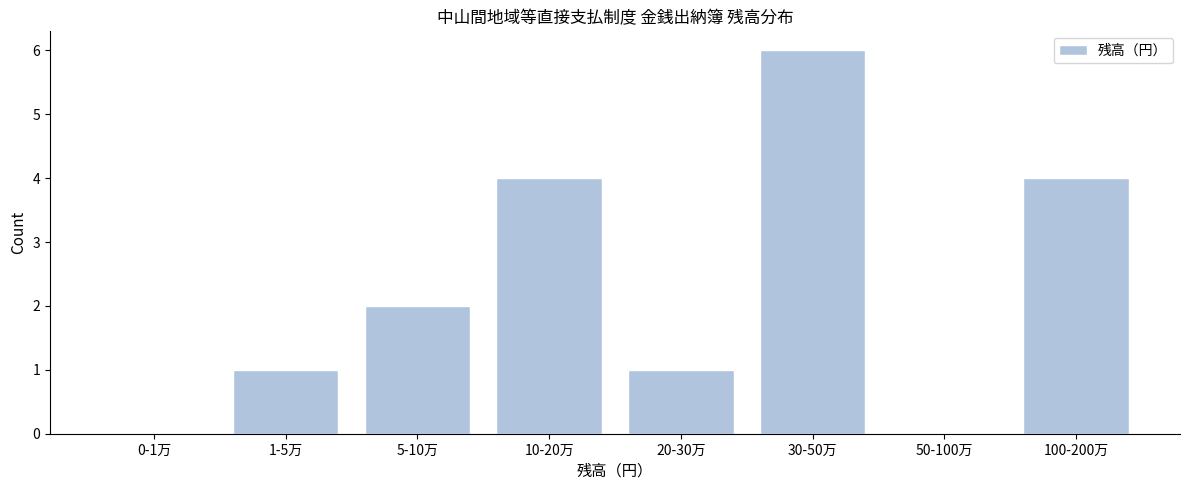

Reading right to left, extract all data points from this chart.

100-200万=4	50-100万=0	30-50万=6	20-30万=1	10-20万=4	5-10万=2	1-5万=1	0-1万=0